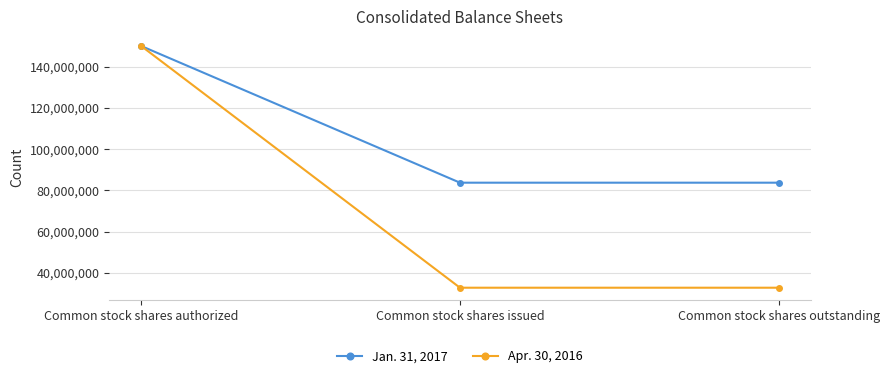

Which label corresponds to the largest value in the chart?

Common stock shares authorized